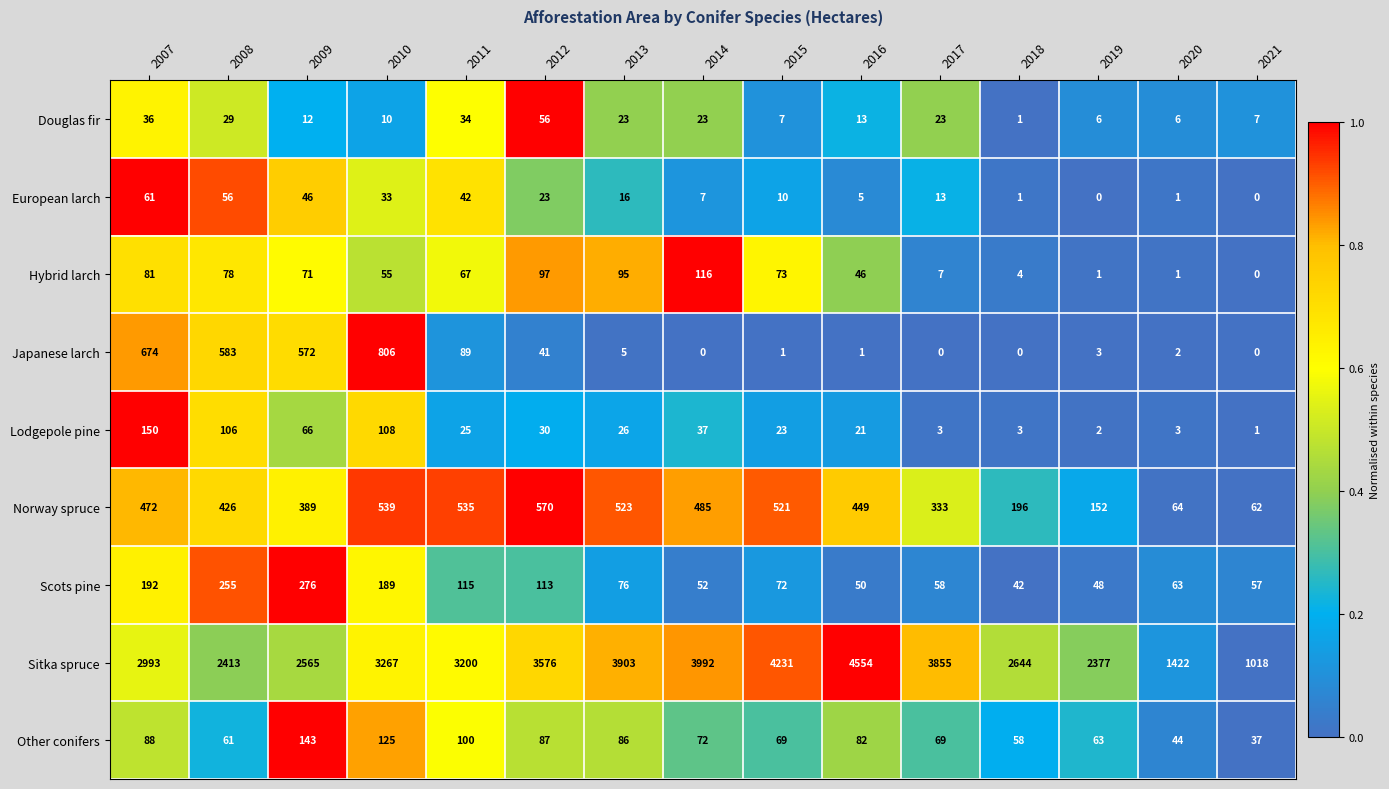

How many series are shown in this chart?

9